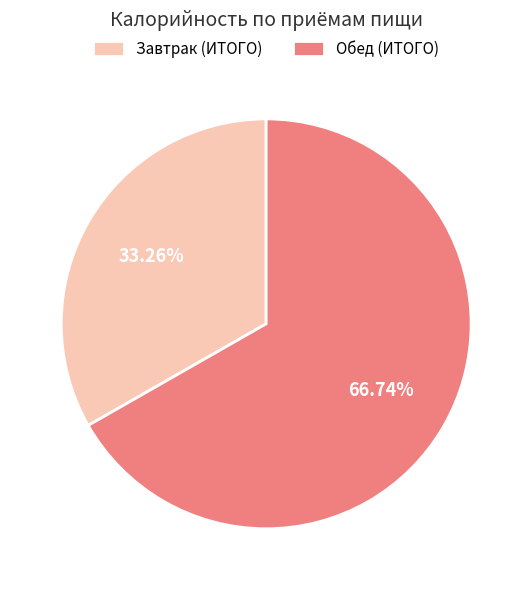

Rank the categories by value from lowest to highest.

Завтрак (ИТОГО), Обед (ИТОГО)